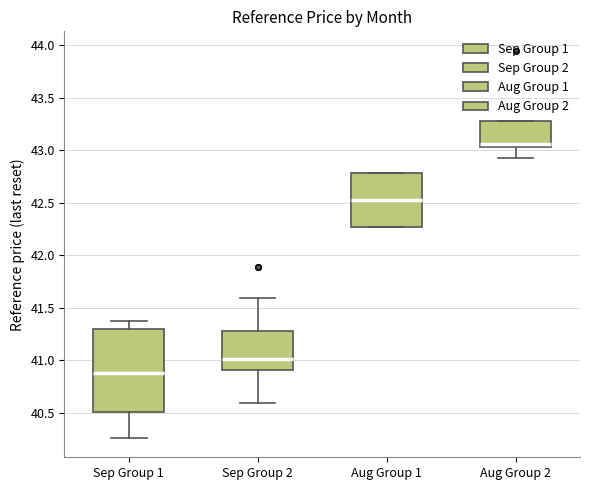

Reading left to right, read every box against the y-axis: the position of its median line, the range the box covers, and the ends of its whiskers. The values are not printed on the chart, so give them approximately, as read against the axis.

Sep Group 1: median 40.90, box 40.50 to 41.30, whiskers 40.25 to 41.35
Sep Group 2: median 41.00, box 40.90 to 41.30, whiskers 40.60 to 41.60
Aug Group 1: median 42.55, box 42.25 to 42.80, whiskers 42.25 to 42.80
Aug Group 2: median 43.05 (just above the box's lower edge), box 43.05 to 43.30, whiskers 42.95 to 43.30